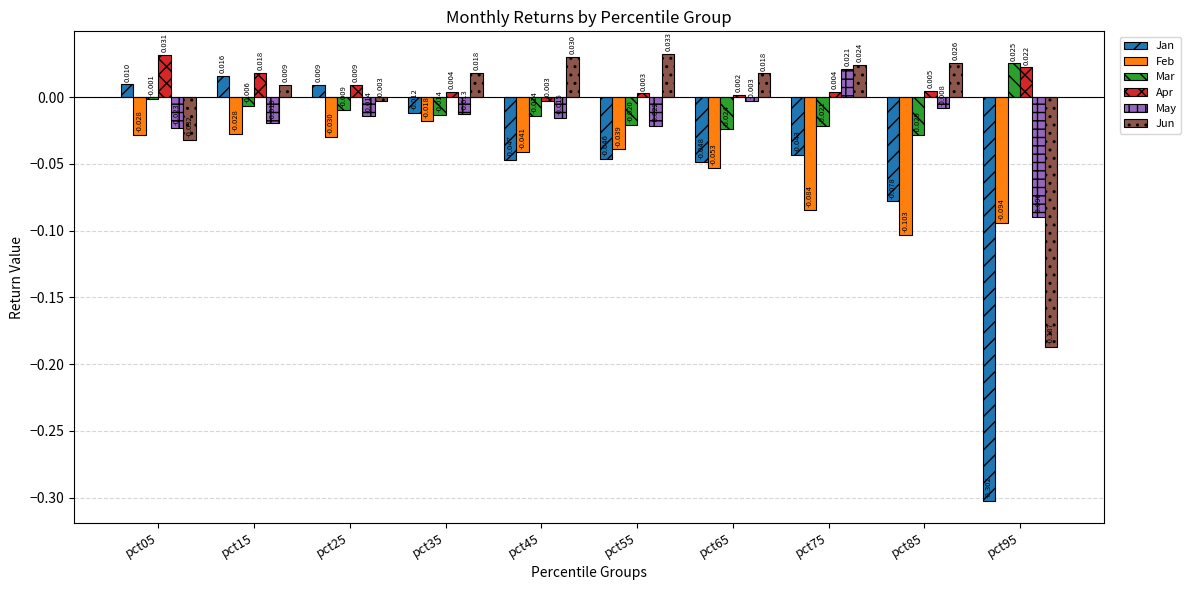

Which series has the largest total across all categories?

Apr